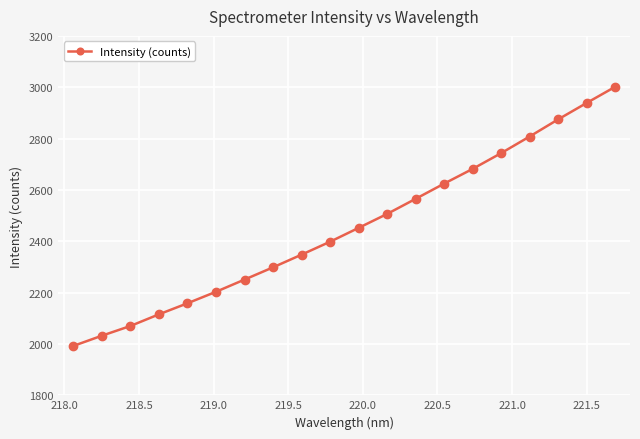

What is the value of the 14th point from the left?

2624.5